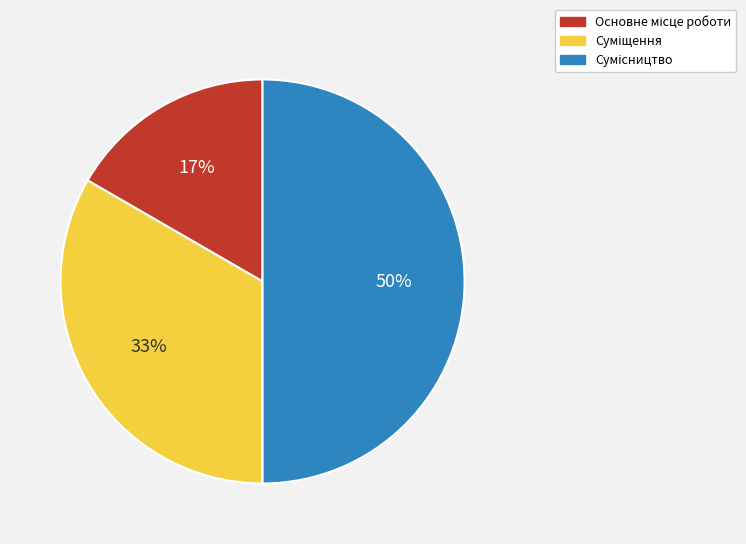

To the nearest percent, what is the average slice percentage?

33%